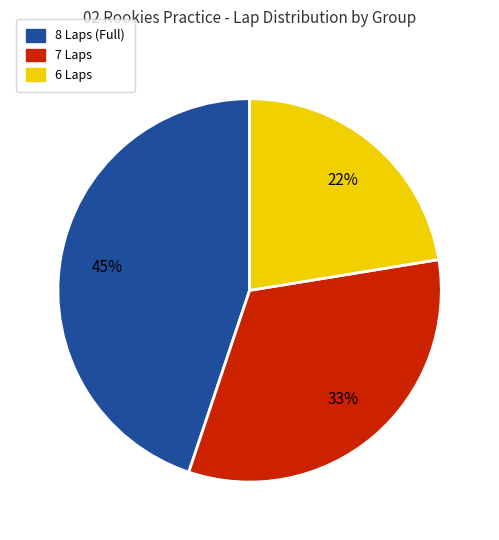

Does any single category account for the majority?

No